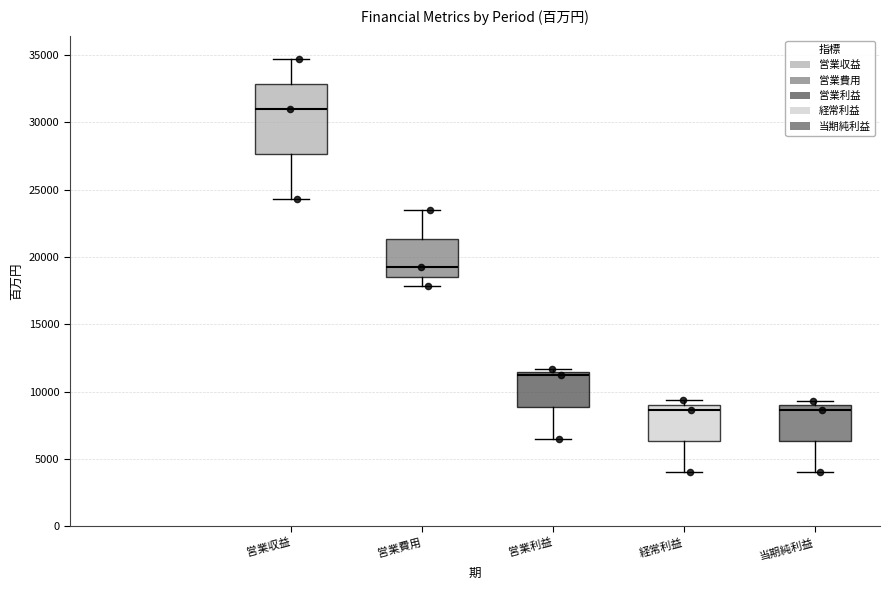

Which box is the tallest, from its lower edge to its upper edge?

営業収益